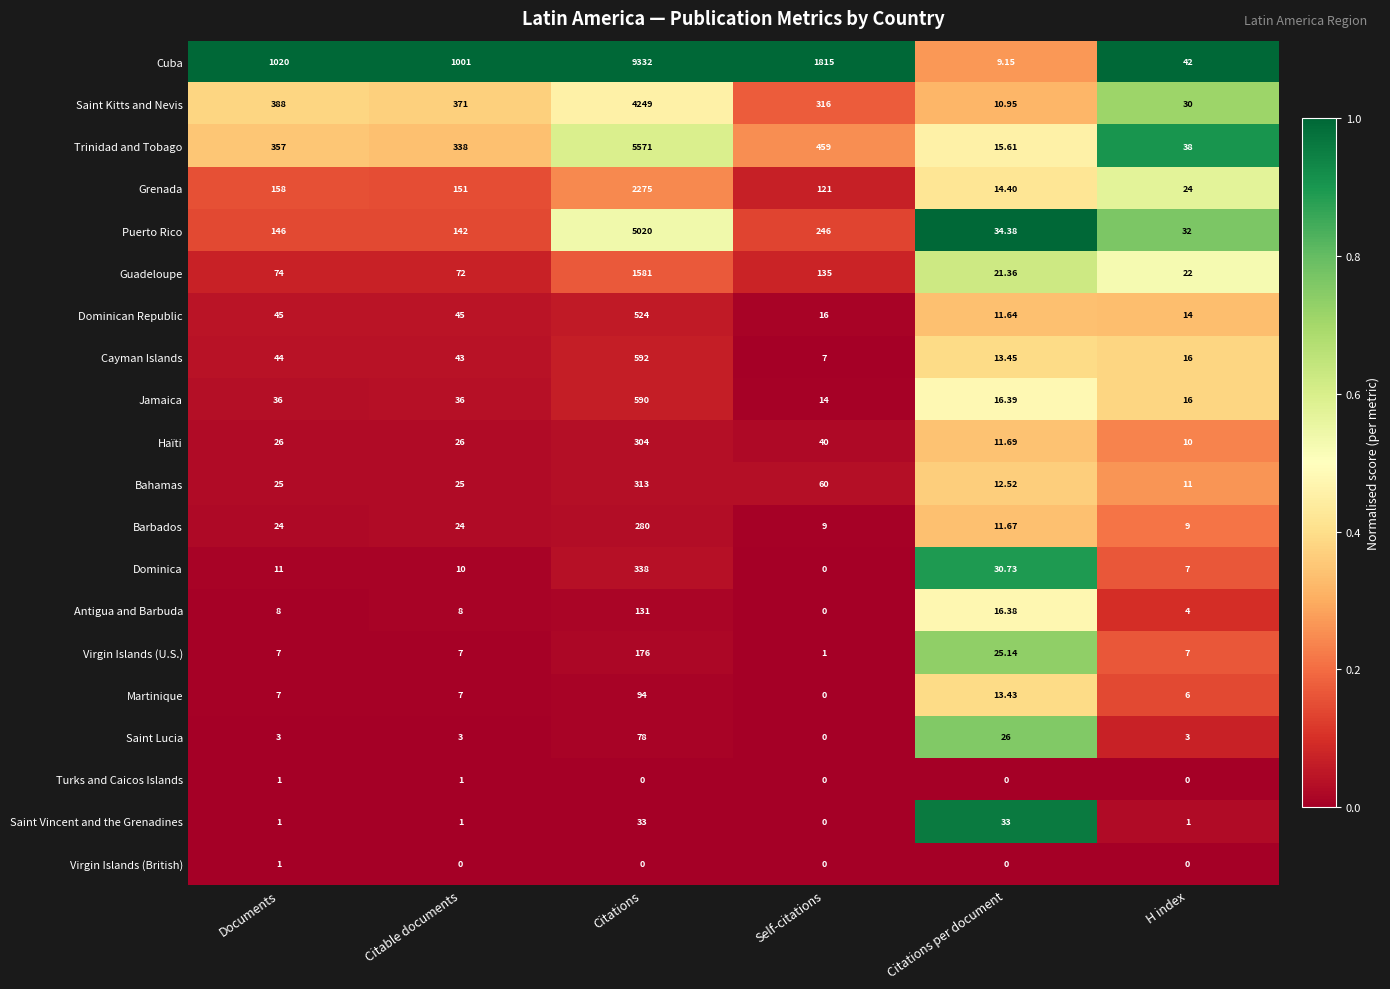

How many data points does each series have?

6